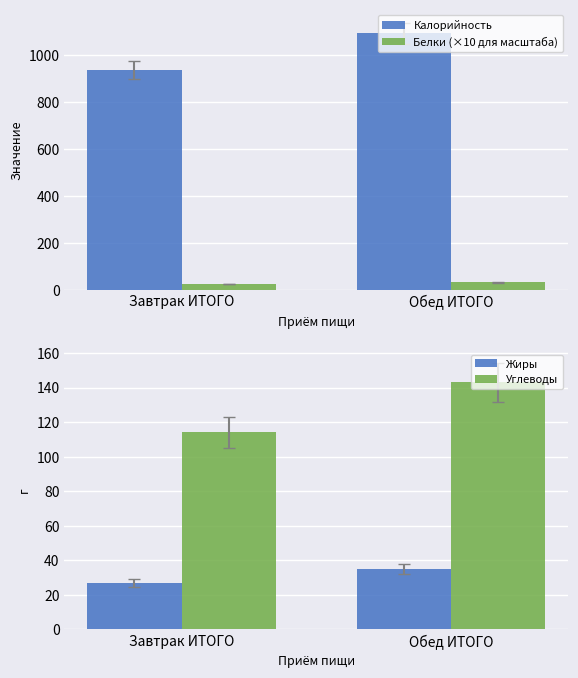

Is it true that Углеводы equals 114 at Завтрак ИТОГО?

True